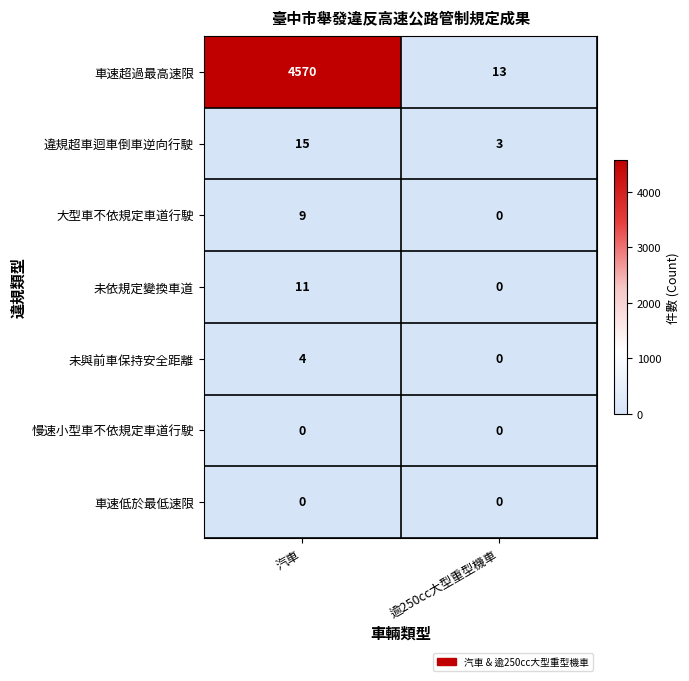

Which category has the lowest value in the 大型車不依規定車道行駛 series?

逾250cc大型重型機車